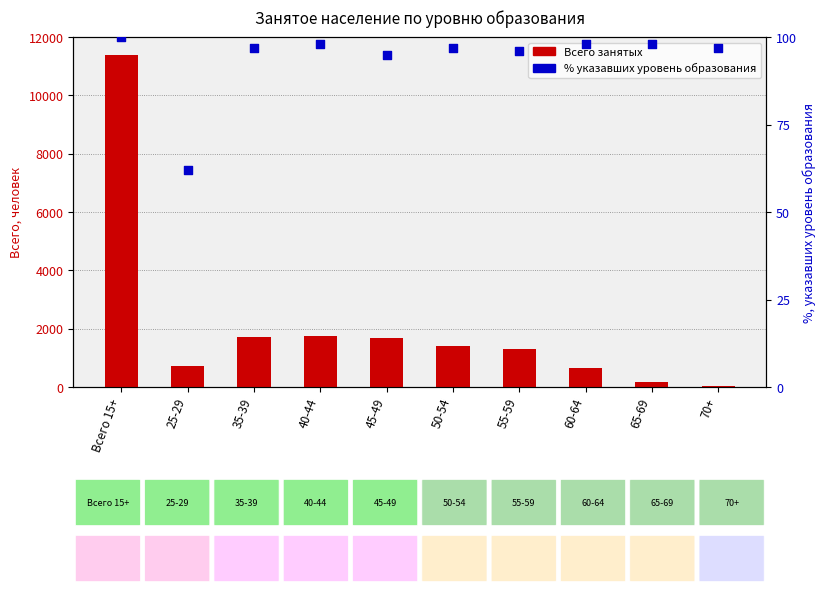

At which category is the sum across all series the highest?

Всего 15+